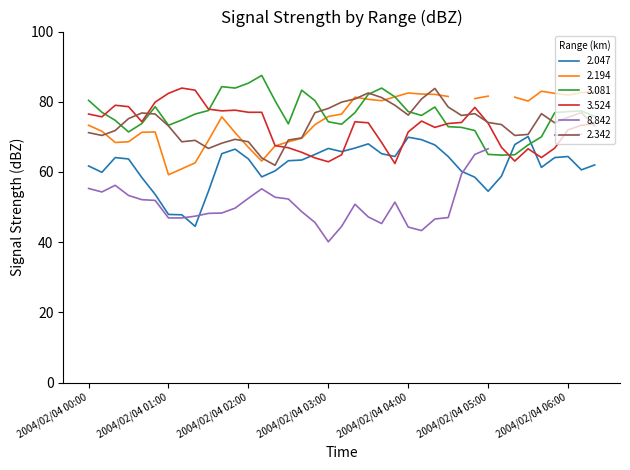

Where is 2.342 nearest to the value 72?

2004/02/04 00:20